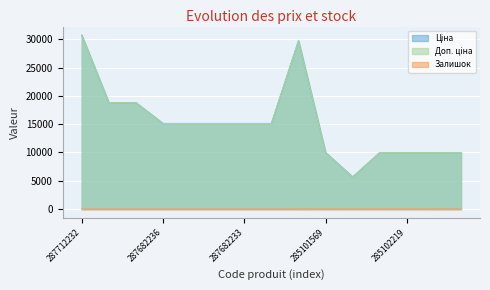

How many lines are shown in the chart?

3